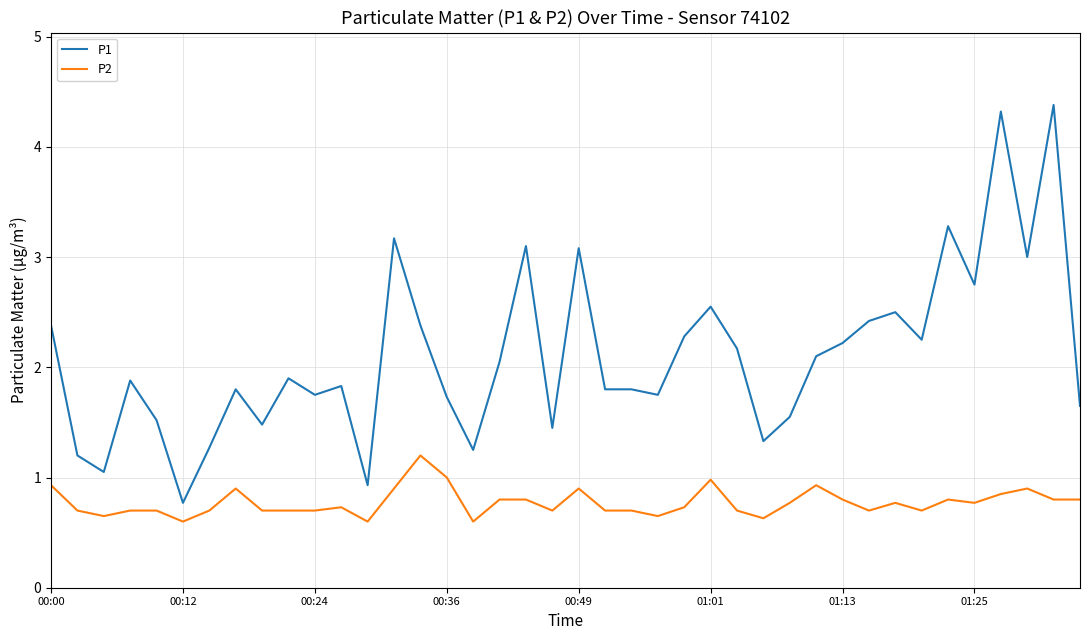

Which series has the largest total across all categories?

P1